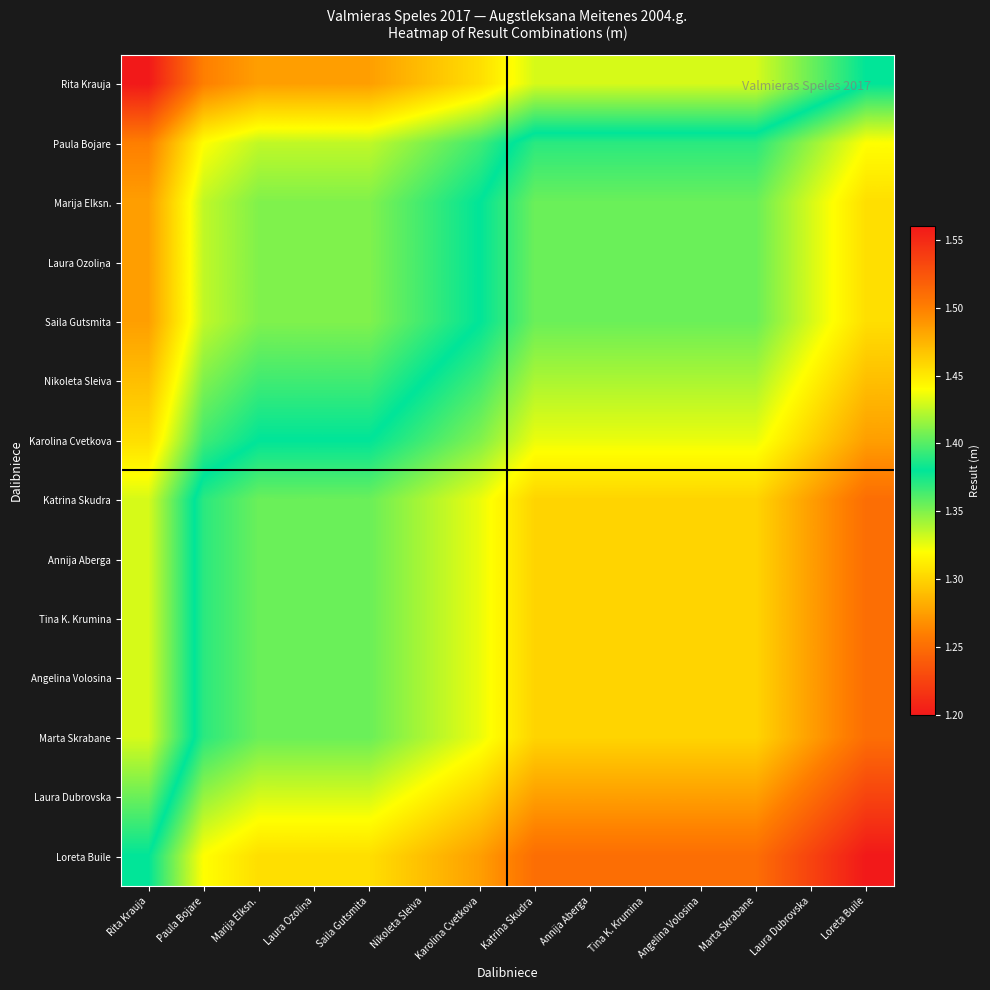

Which label corresponds to the smallest value in the chart?

Loreta Buile